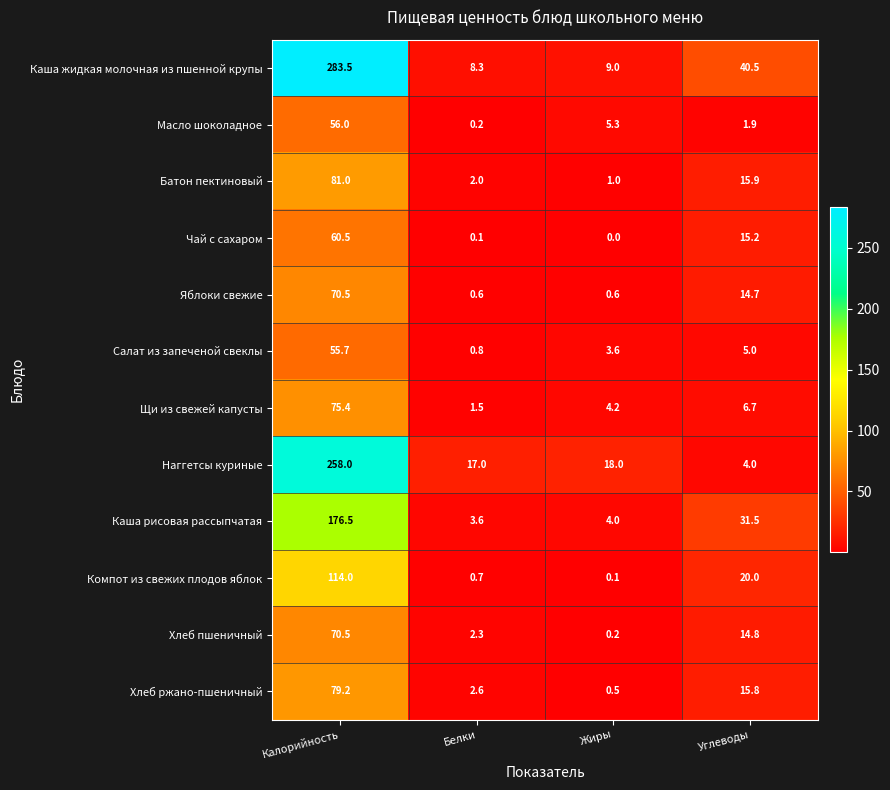

Read the Салат из запеченой свеклы value at Жиры.

3.6